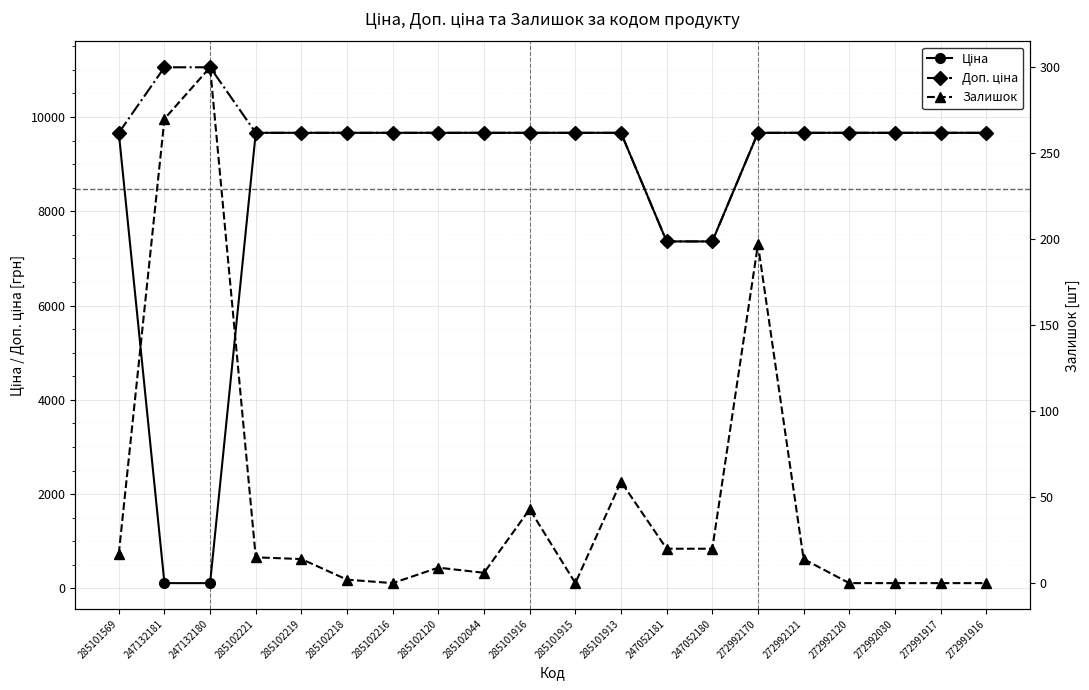

Reading left to right, extract all data points from this chart.

Ціна: 9664.7	110.5	110.5	9664.7	9664.7	9664.7	9664.7	9664.7	9664.7	9664.7	9664.7	9664.7	7360.2	7360.2	9664.7	9664.7	9664.7	9664.7	9664.7	9664.7
Доп. ціна: 9664.7	11055.0	11055.0	9664.7	9664.7	9664.7	9664.7	9664.7	9664.7	9664.7	9664.7	9664.7	7360.2	7360.2	9664.7	9664.7	9664.7	9664.7	9664.7	9664.7
Залишок: 17.0	270.0	300.0	15.0	14.0	2.0	0.0	9.0	6.0	43.0	0.0	59.0	20.0	20.0	197.0	14.0	0.0	0.0	0.0	0.0